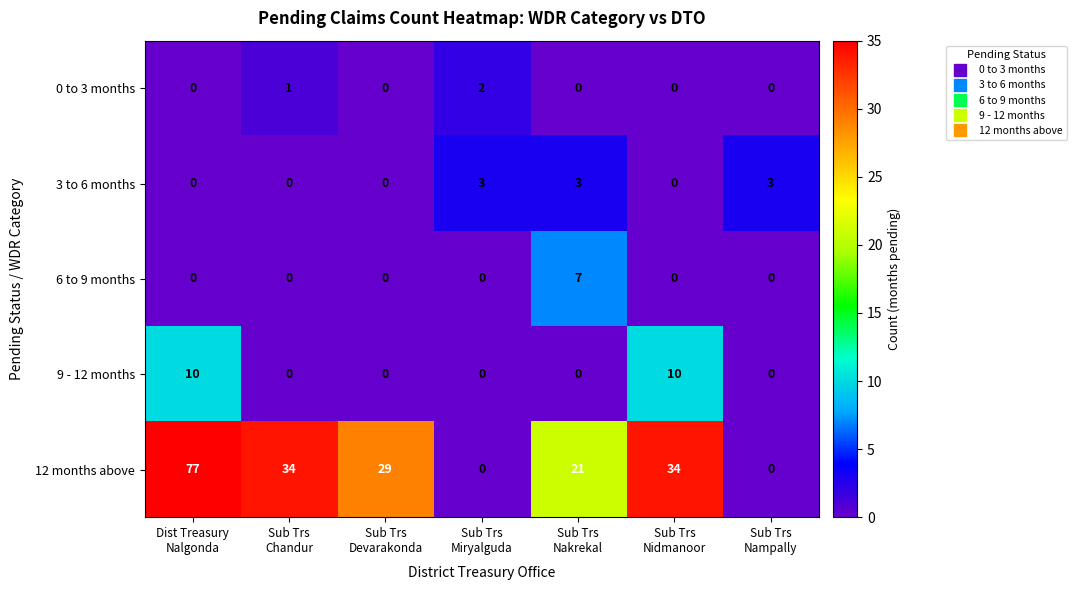

Between Dist Treasury
Nalgonda and Sub Trs
Miryalguda, which series saw the biggest shift?

12 months above